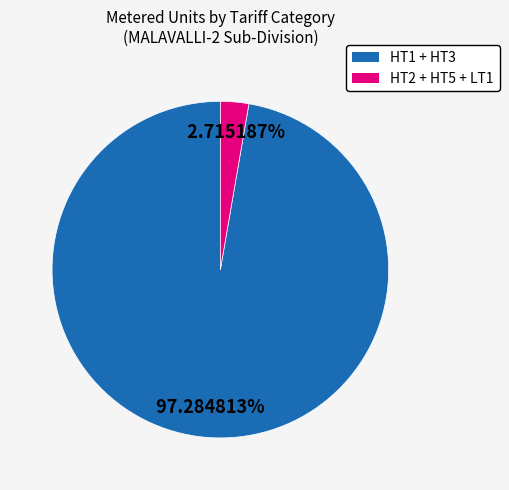

Is there any slice that represents more than half of the pie?

Yes